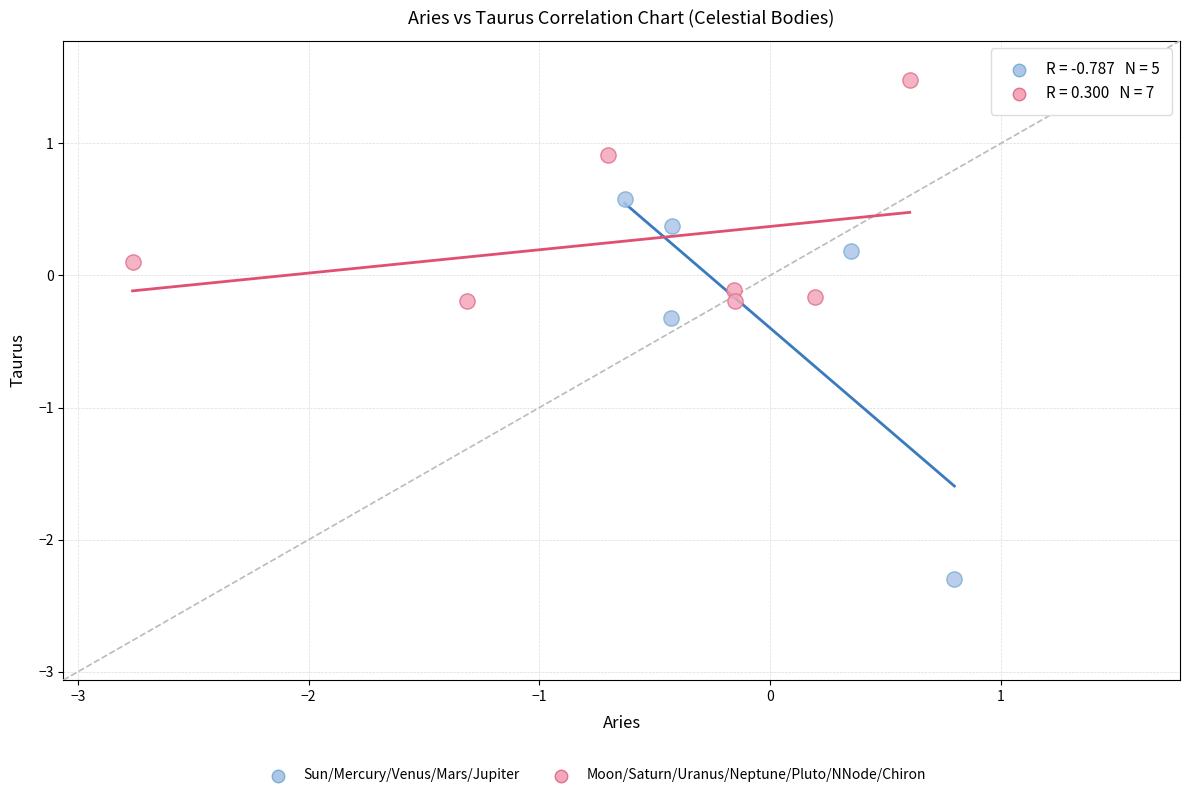

Which series reaches the minimum Y coordinate?

Sun/Mercury/Venus/Mars/Jupiter